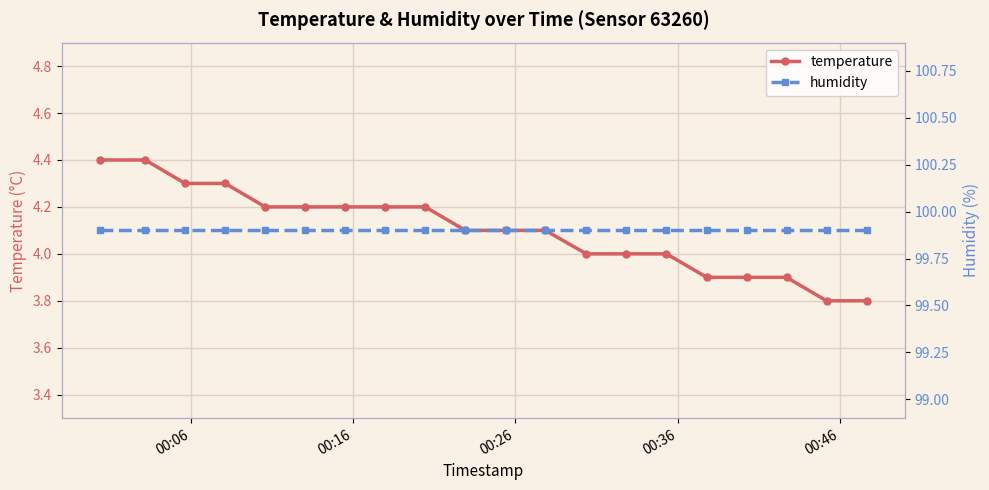

At how many categories does at least one series exceed 68?

20